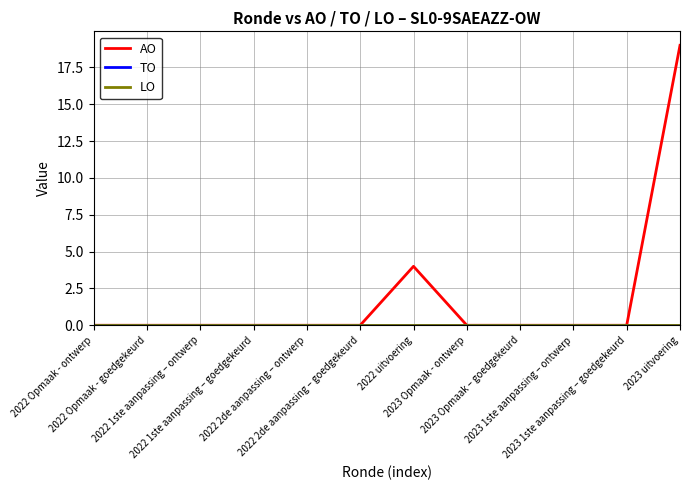

Does the chart display data point markers on the line(s)?

No